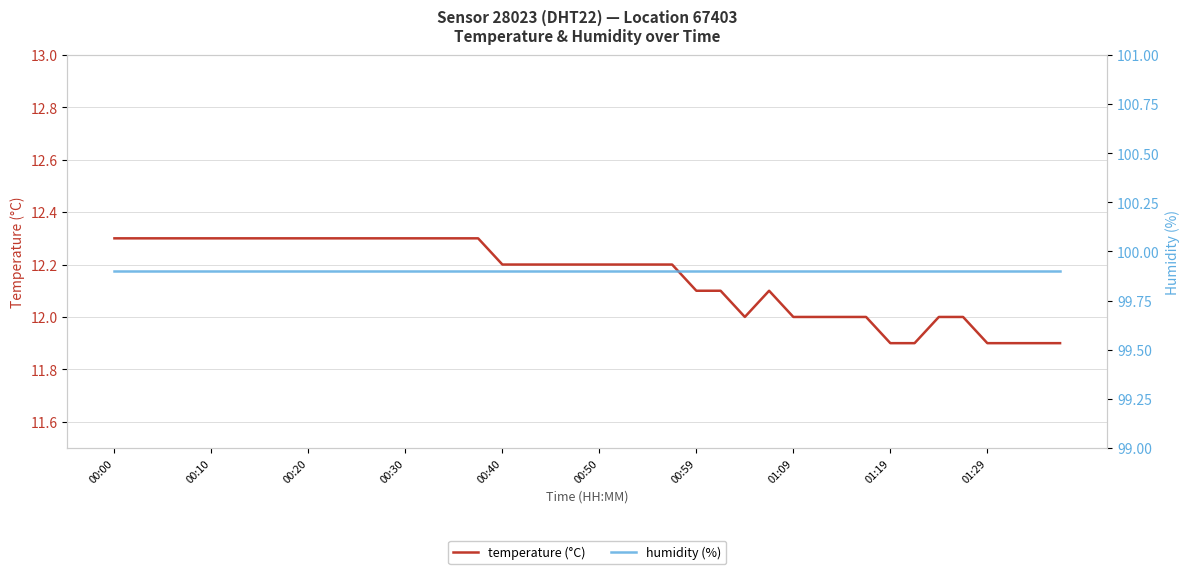

Rank the series at 26 from highest to lowest value.

humidity, temperature